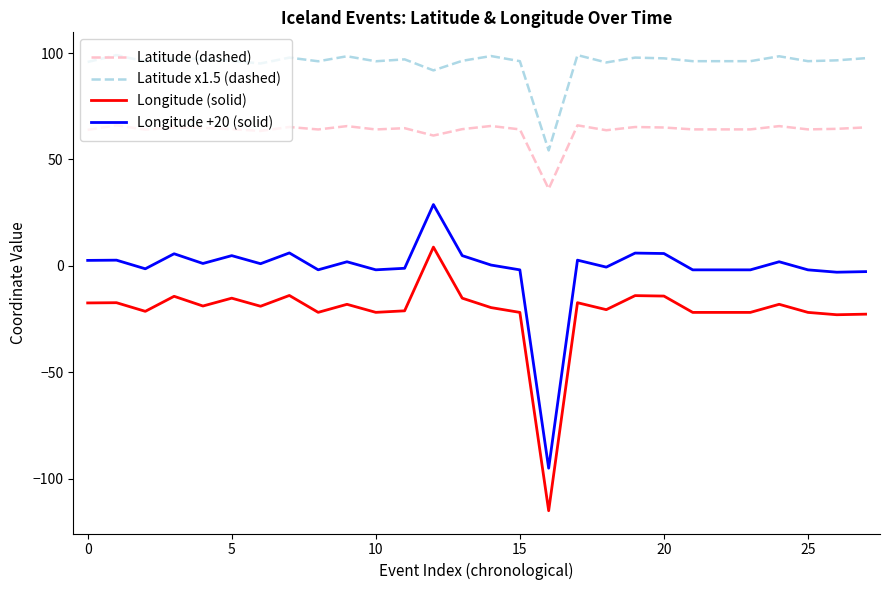

Which series has the largest total across all categories?

Latitude x1.5 (dashed)